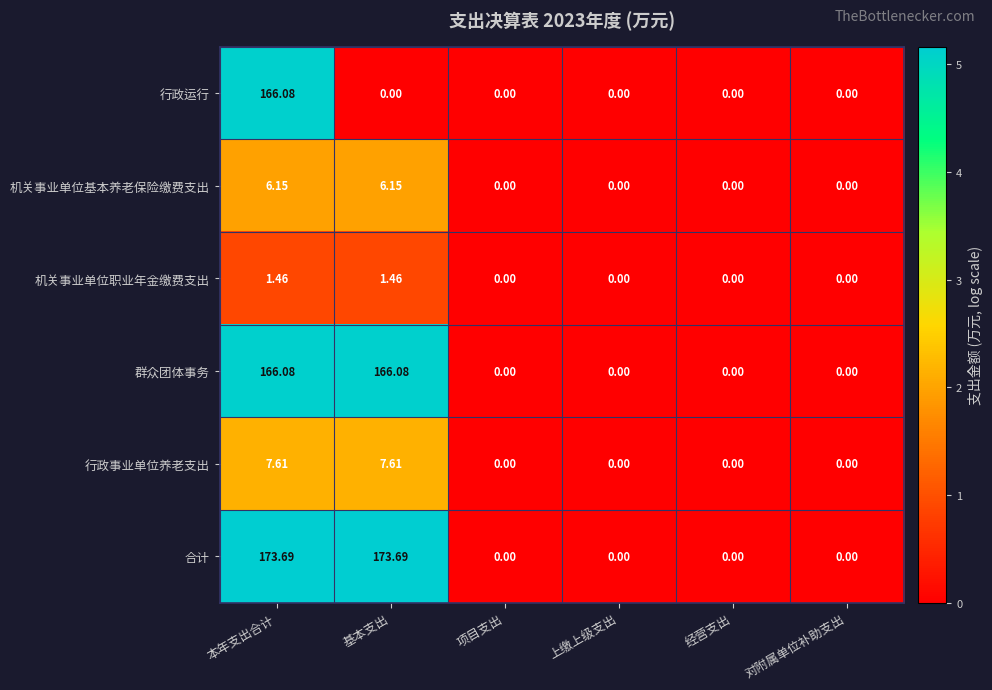

Rank the series at 基本支出 from highest to lowest value.

合计, 群众团体事务, 行政事业单位养老支出, 机关事业单位基本养老保险缴费支出, 机关事业单位职业年金缴费支出, 行政运行